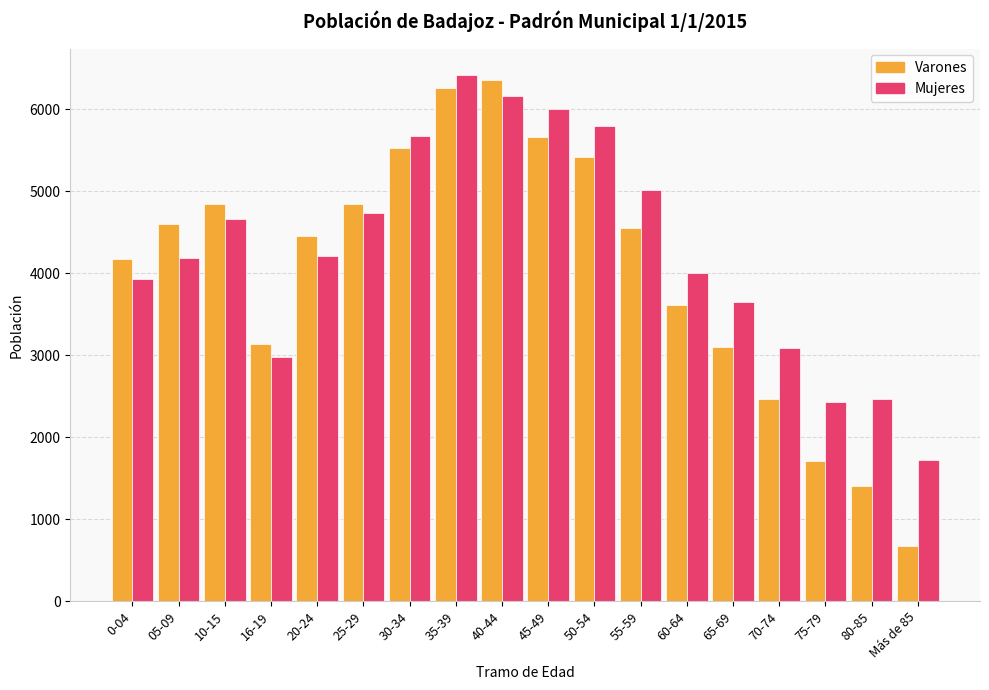

What is the average value of the Mujeres series?

4284